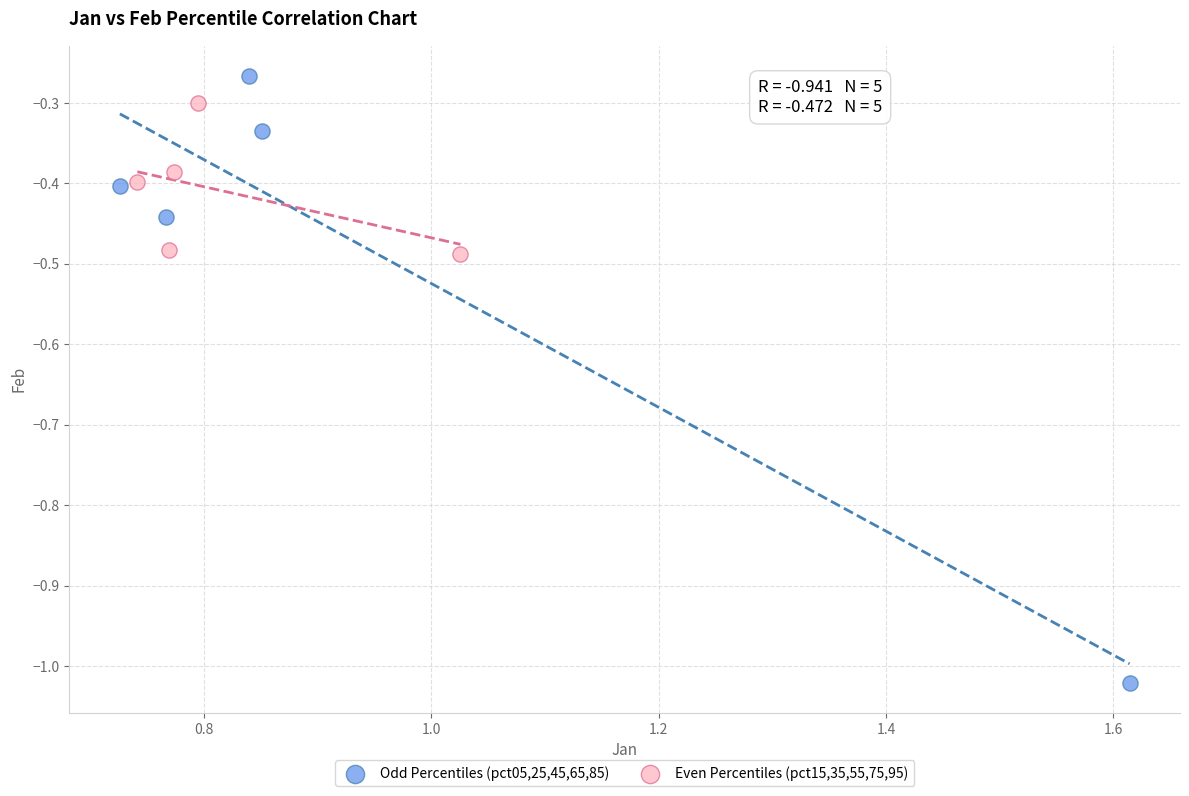

Which series contains the lowest Y value?

Odd Percentiles (pct05,25,45,65,85)